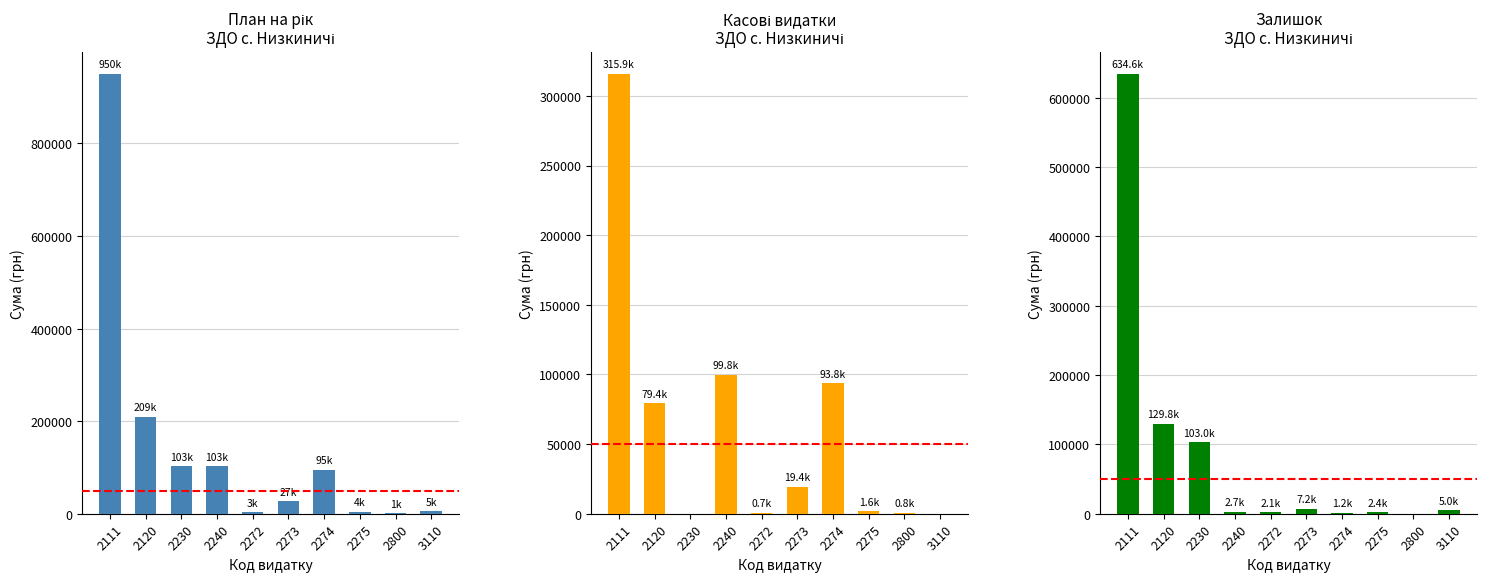

Which category has the lowest value across all series?

2230